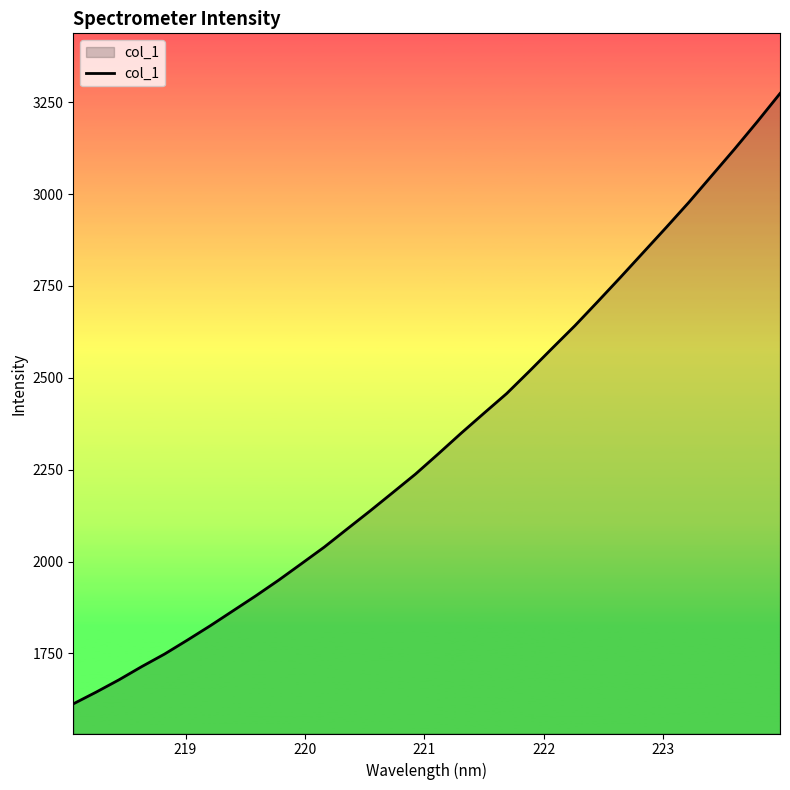

What is the difference between the maximum and minimum values?

1660.7